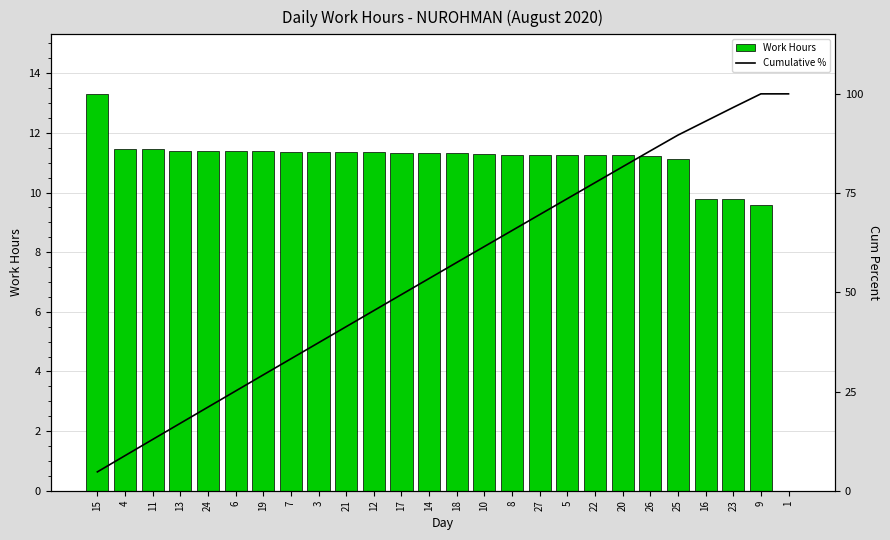

What is the sum of the Work Hours values at 15 and 5?

24.6